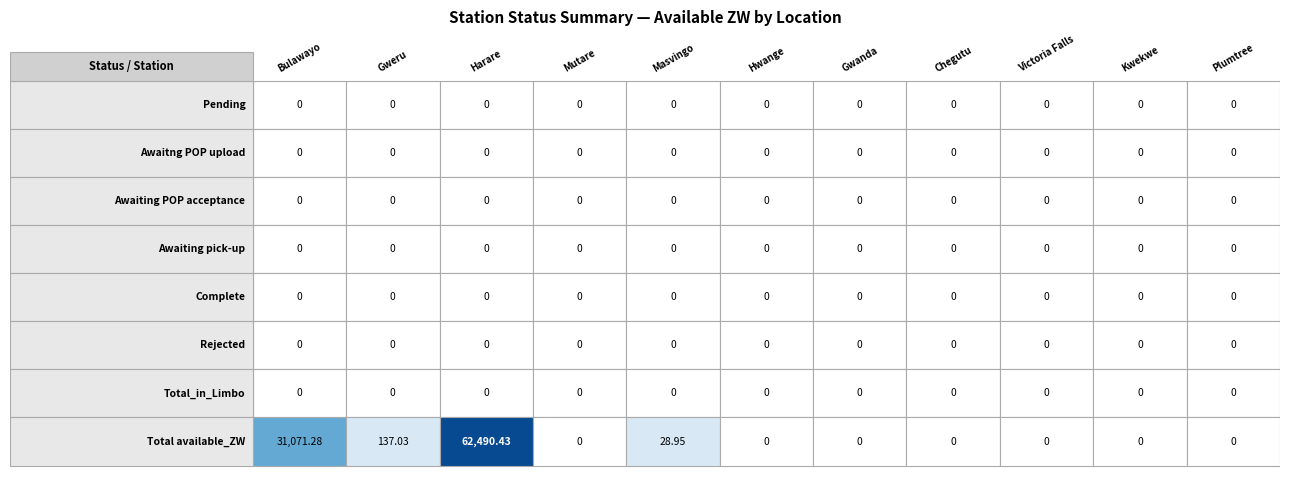

Reading left to right, transcribe all the data shown in this chart.

Pending: 0.0	0.0	0.0	0.0	0.0	0.0	0.0	0.0	0.0	0.0	0.0
Awaitng POP upload: 0.0	0.0	0.0	0.0	0.0	0.0	0.0	0.0	0.0	0.0	0.0
Awaiting POP acceptance: 0.0	0.0	0.0	0.0	0.0	0.0	0.0	0.0	0.0	0.0	0.0
Awaiting pick-up: 0.0	0.0	0.0	0.0	0.0	0.0	0.0	0.0	0.0	0.0	0.0
Complete: 0.0	0.0	0.0	0.0	0.0	0.0	0.0	0.0	0.0	0.0	0.0
Rejected: 0.0	0.0	0.0	0.0	0.0	0.0	0.0	0.0	0.0	0.0	0.0
Total_in_Limbo: 0.0	0.0	0.0	0.0	0.0	0.0	0.0	0.0	0.0	0.0	0.0
Total available_ZW: 31071.3	137.0	62490.4	0.0	28.9	0.0	0.0	0.0	0.0	0.0	0.0